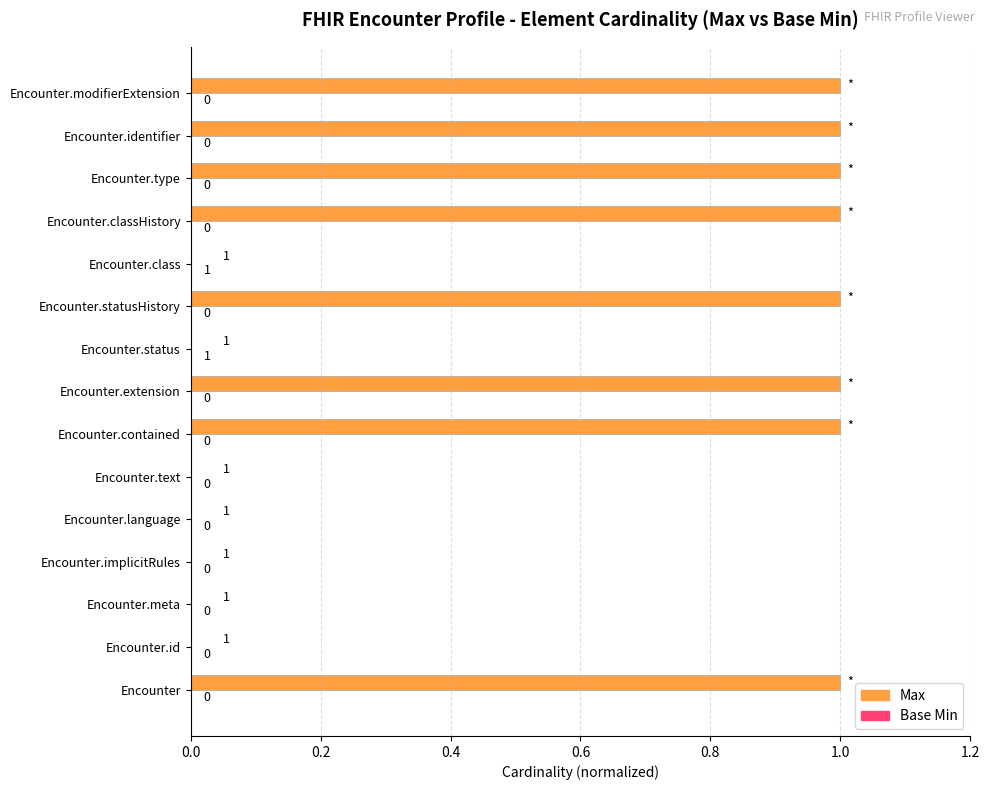

What is the sum of all Max values?

8.0